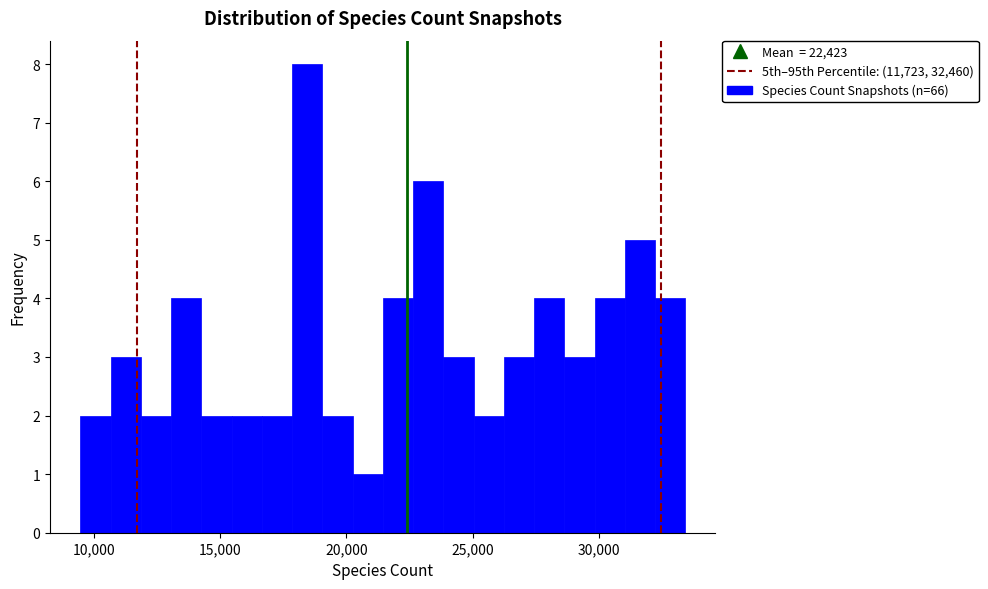

Read against the x-axis, roughly where is the centre of the tallest bar?

18500